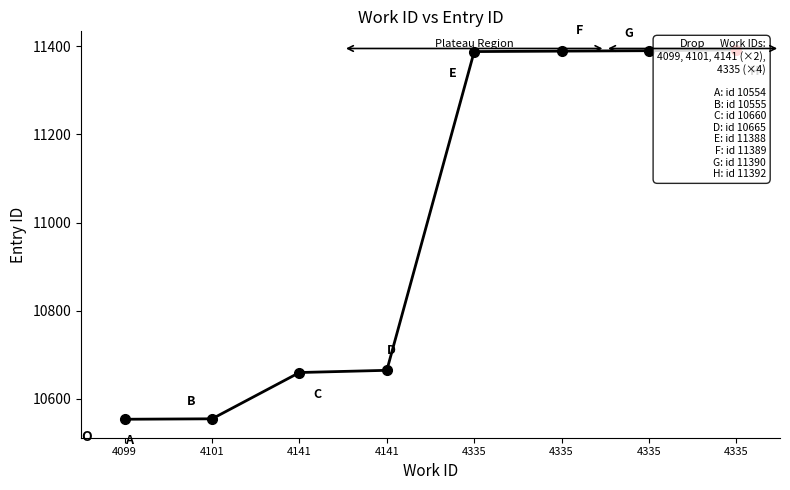

The value at 4335 is 11390. True or false?

True